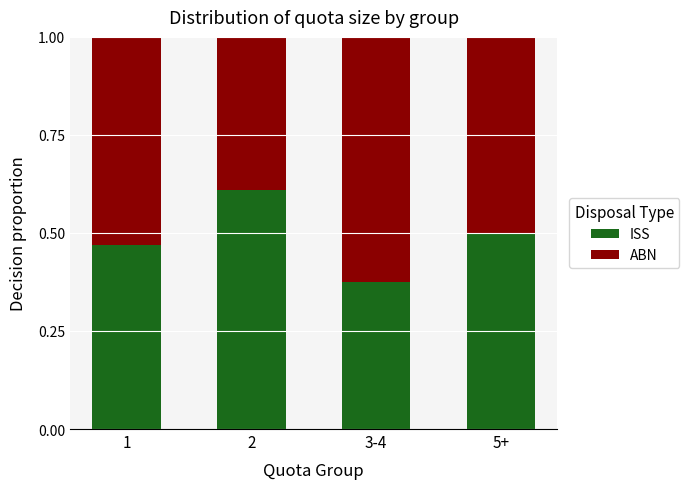

Where is ISS nearest to the value 0?

3-4